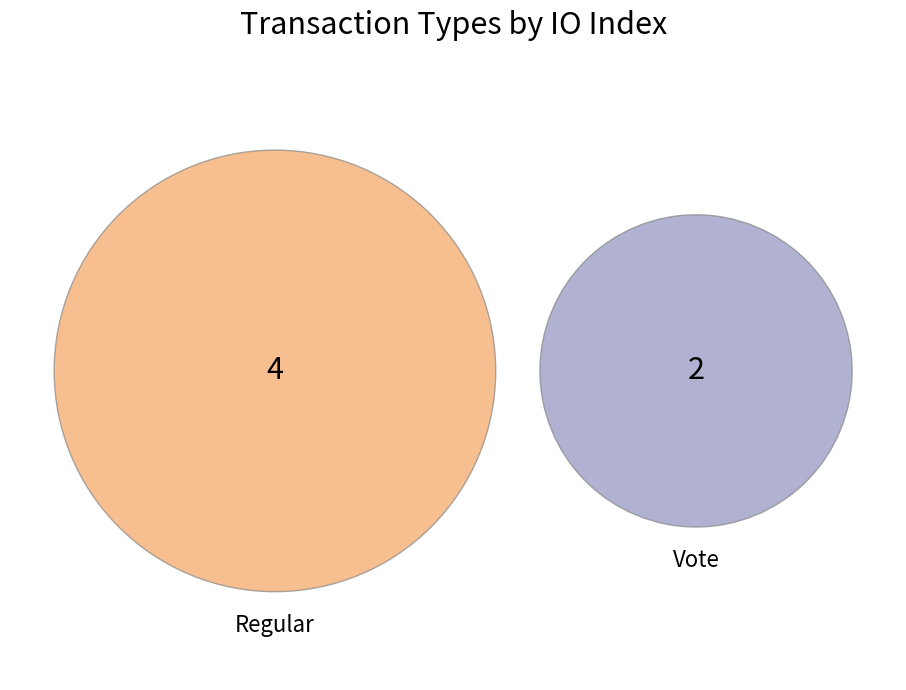

True or false: Vote accounts for 47% of the total.

False